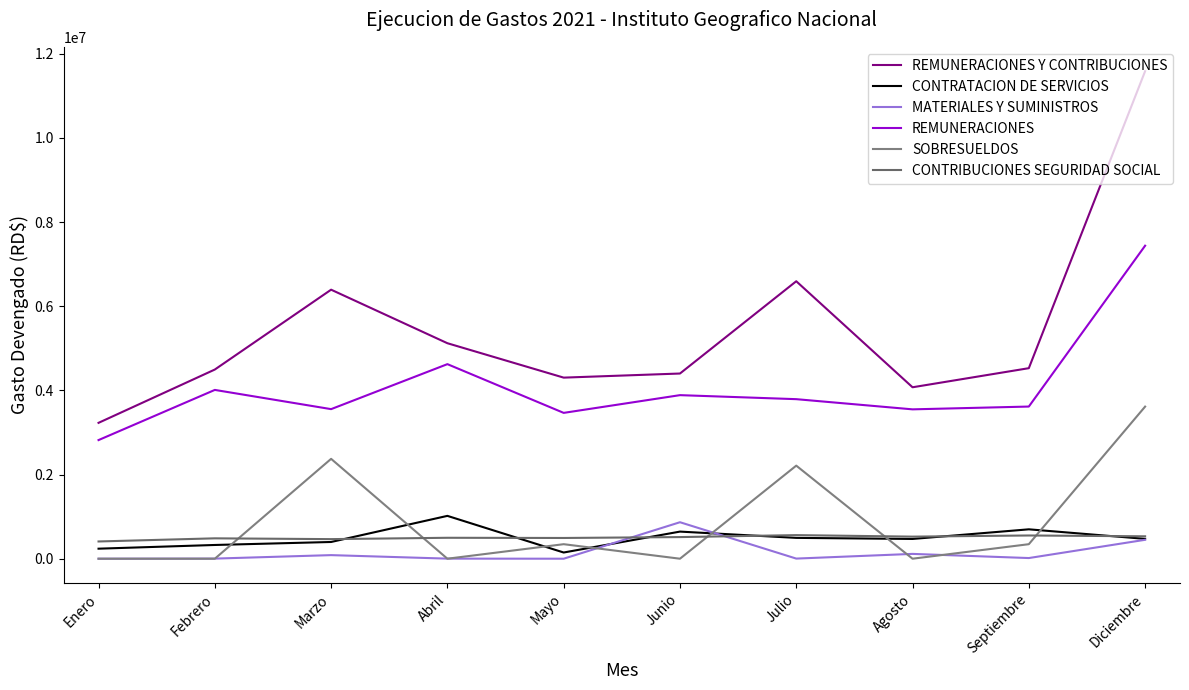

Is it true that REMUNERACIONES equals 2046690.1 at Marzo?

False